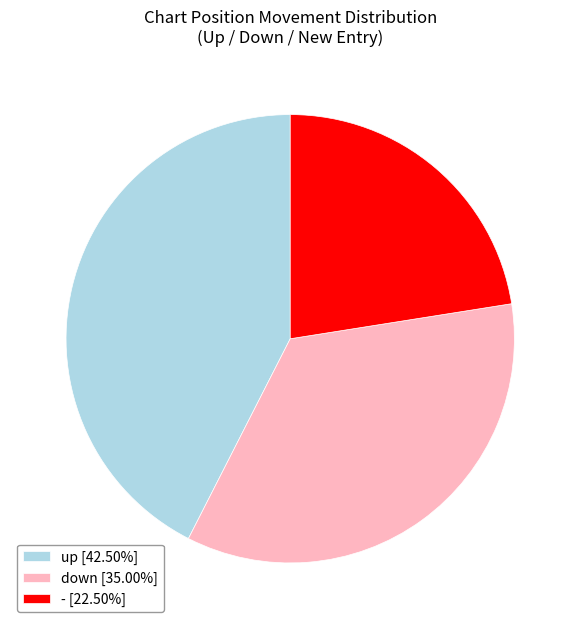

True or false: up accounts for 47% of the total.

False